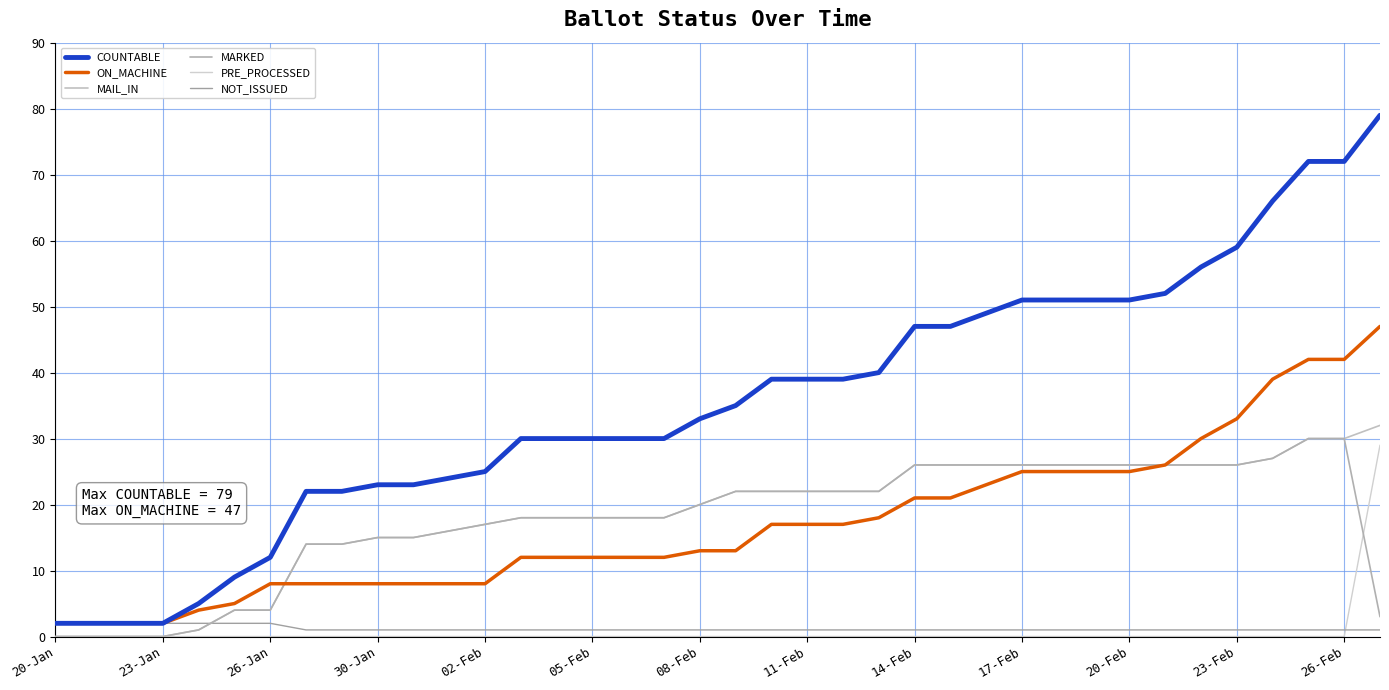

True or false: COUNTABLE has more than 0 interior local peaks.

False